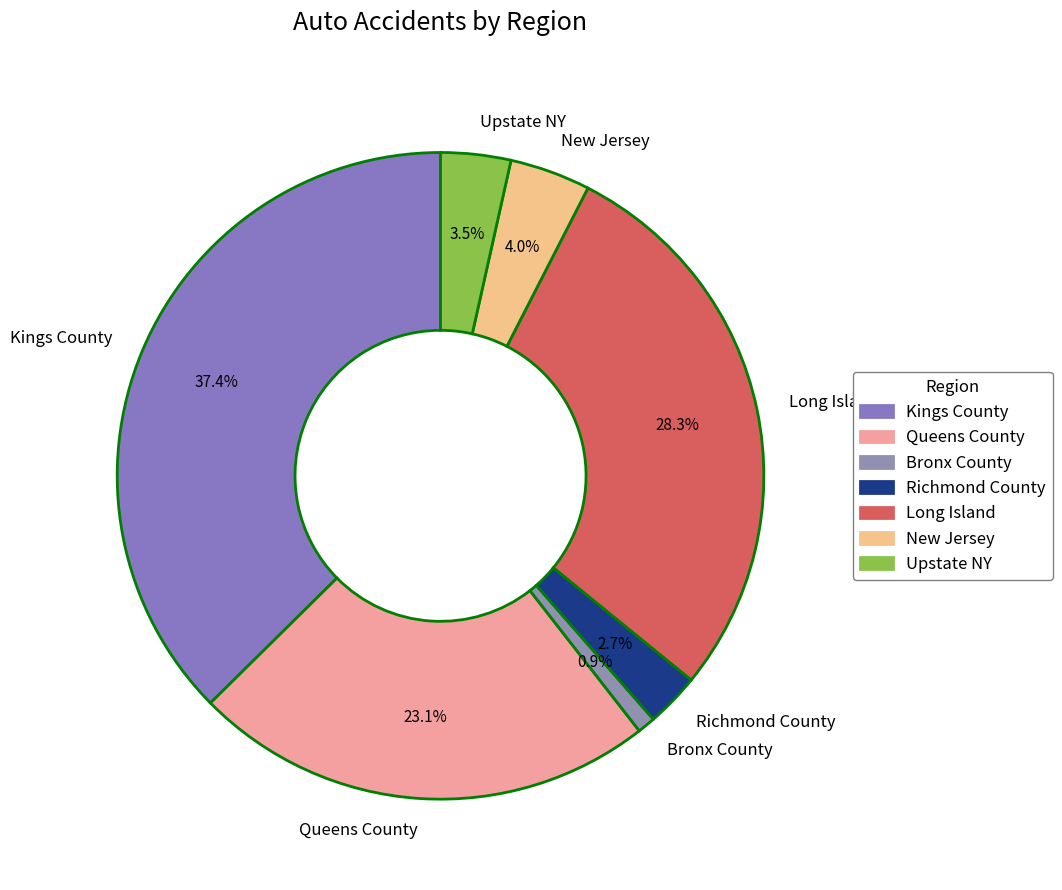

Does New Jersey represent more than half of the total?

No